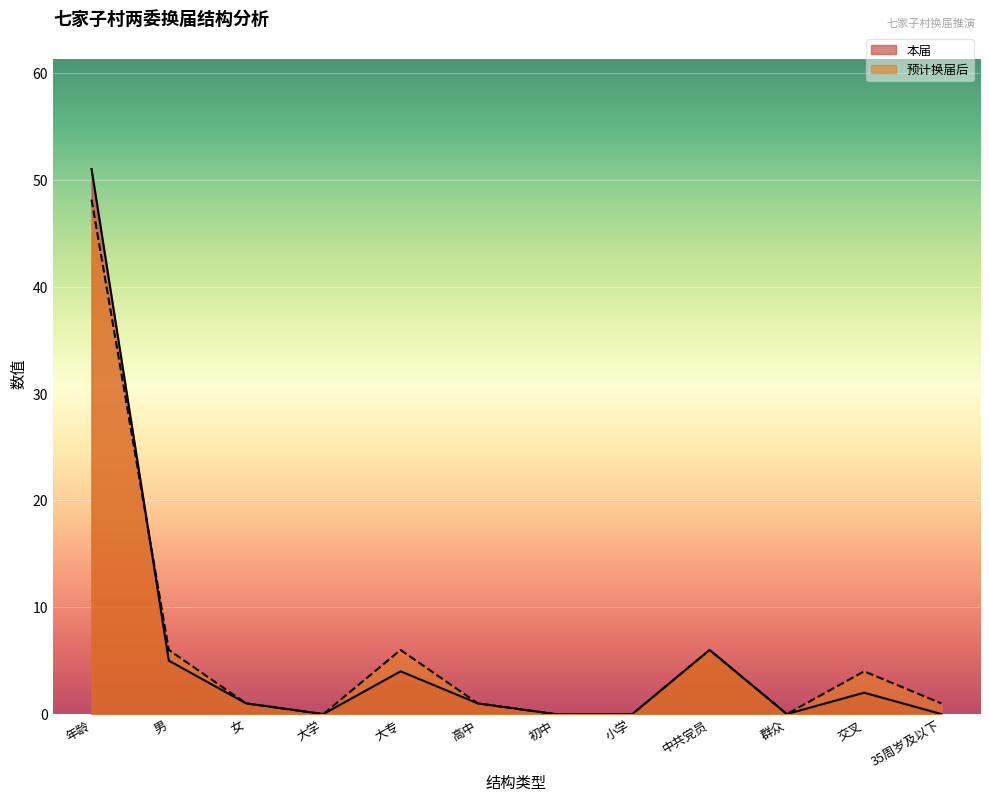

Rank the series by their maximum value, from lowest to highest.

预计换届后, 本届